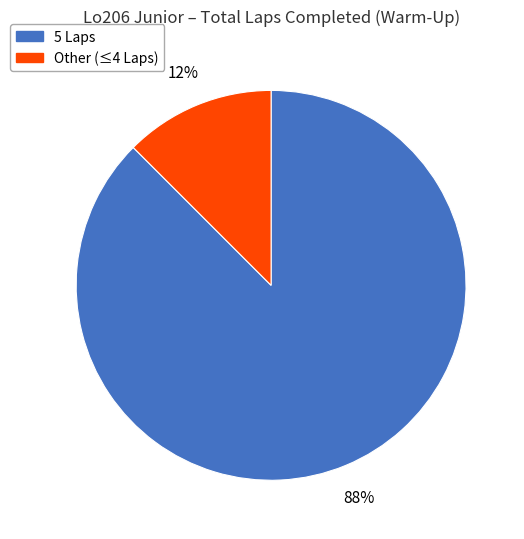

Which has a higher value, Other (≤4 Laps) or 5 Laps?

5 Laps